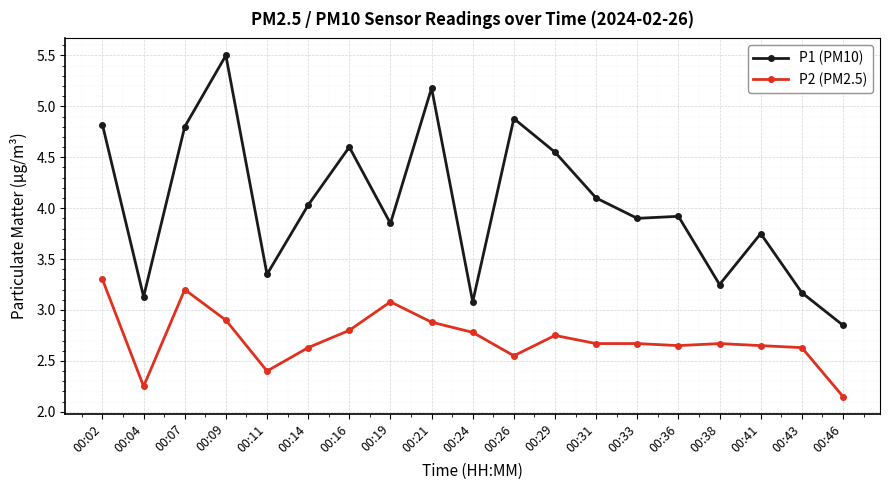

What are all the series names shown in the legend?

P1 (PM10), P2 (PM2.5)